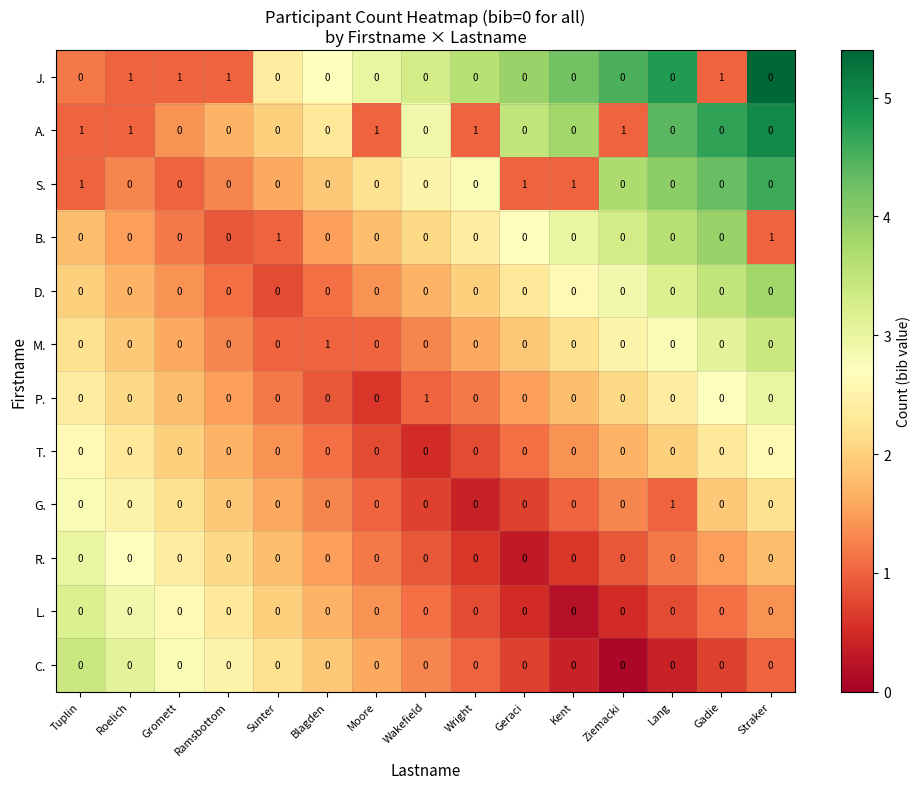

True or false: P. has a value of 1 at Geraci.

False